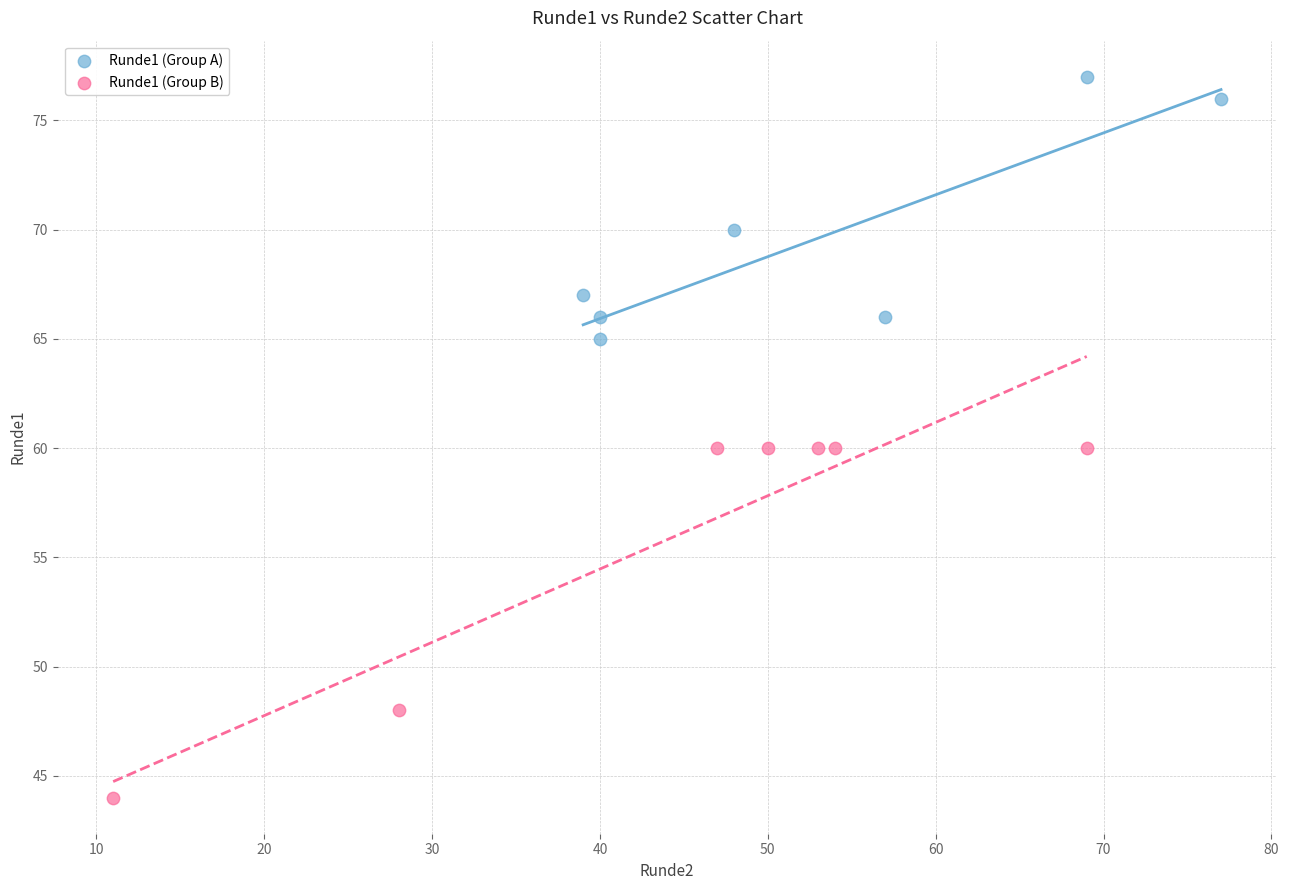

What are all the series names shown in the legend?

Runde1 (Group A), Runde1 (Group B)